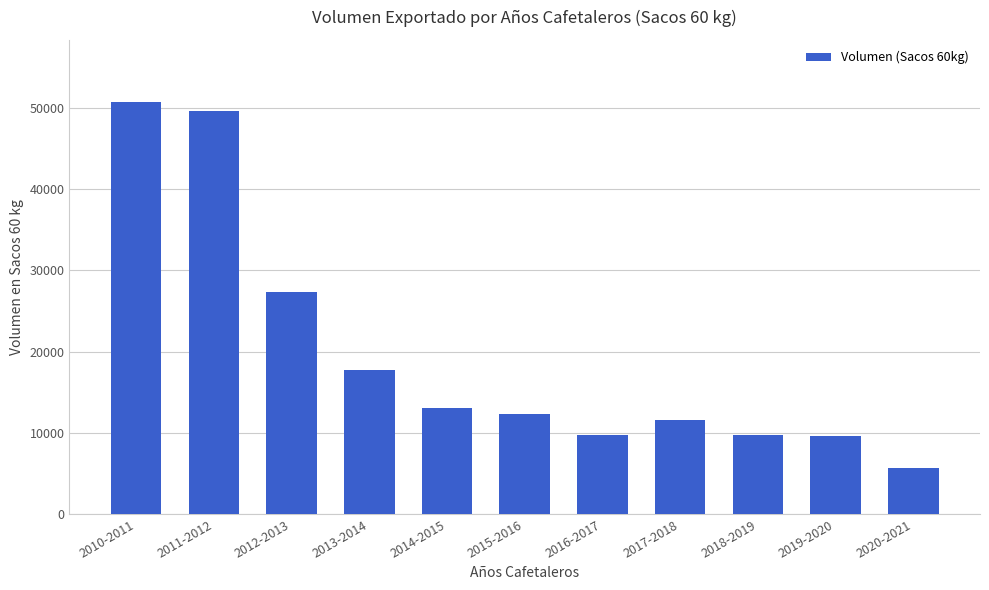

How many values are below 12344?

5